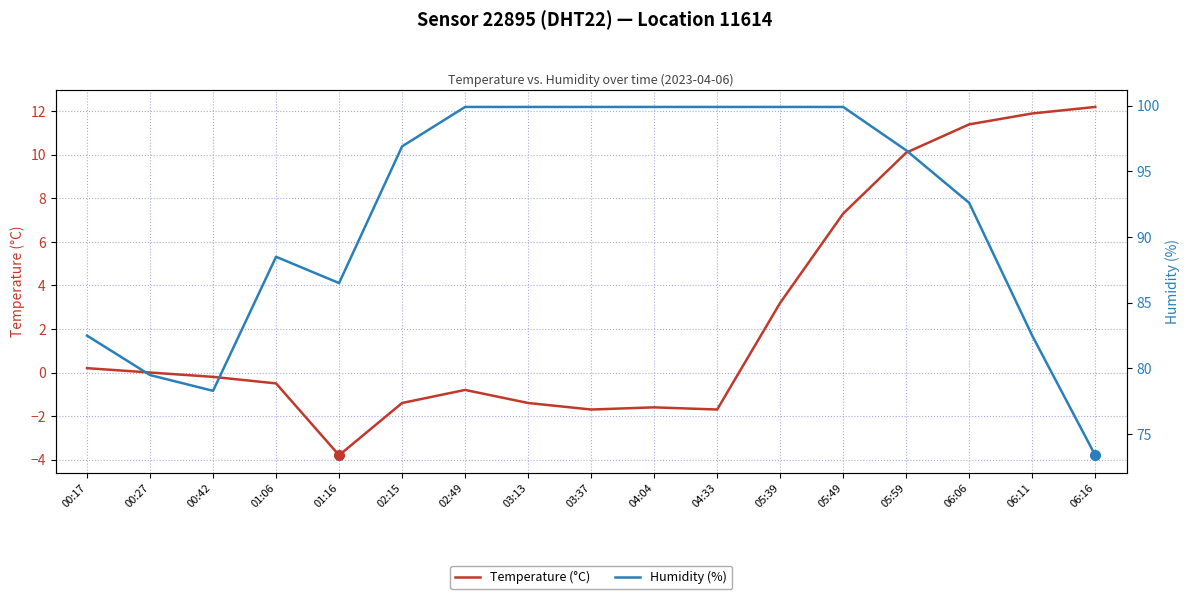

What is the label of the 17th point from the right?

00:17